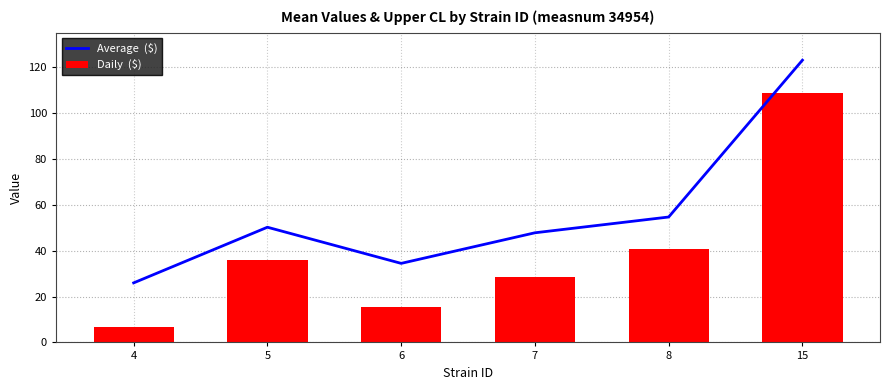

What is the difference between the second highest and minimum values in the Average  ($) series?

28.7